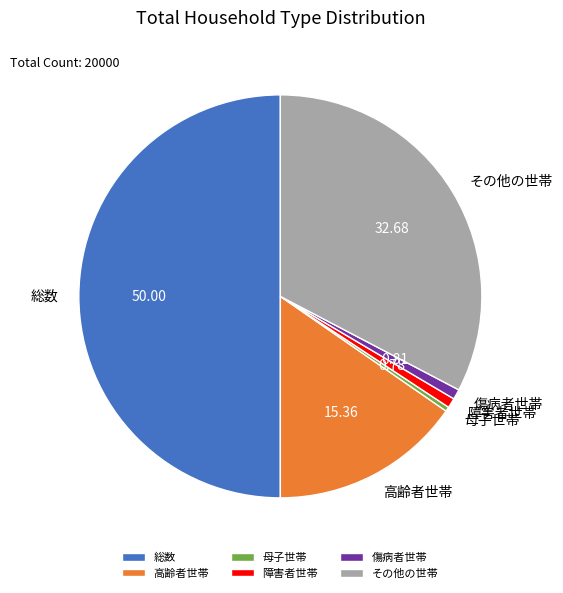

Is the sum of 母子世帯 and その他の世帯 greater than half?

No